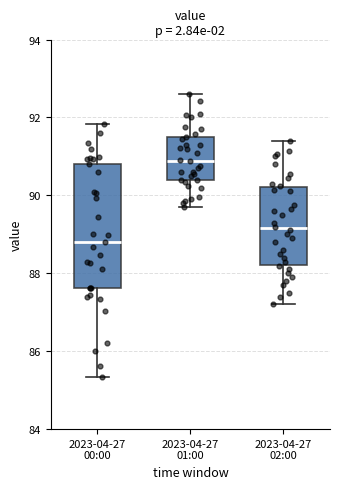

Reading left to right, read every box against the y-axis: the position of its median line, the range the box covers, and the ends of its whiskers. The values are not printed on the chart, so give them approximately, as read against the axis.

2023-04-27 00:00: median 88.8, box 87.6 to 90.8, whiskers 85.4 to 91.8
2023-04-27 01:00: median 90.8, box 90.4 to 91.6, whiskers 89.8 to 92.6
2023-04-27 02:00: median 89.2, box 88.2 to 90.2, whiskers 87.2 to 91.4